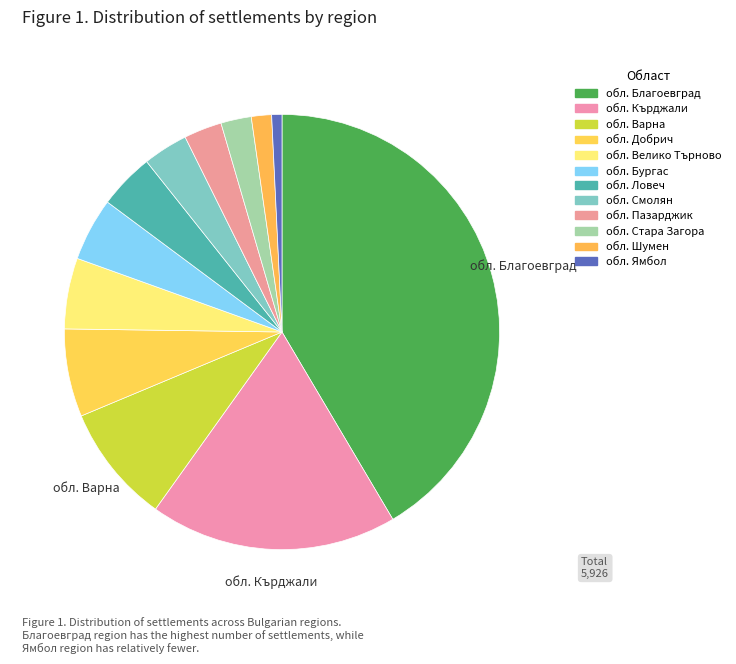

How many slices are in this pie chart?

12